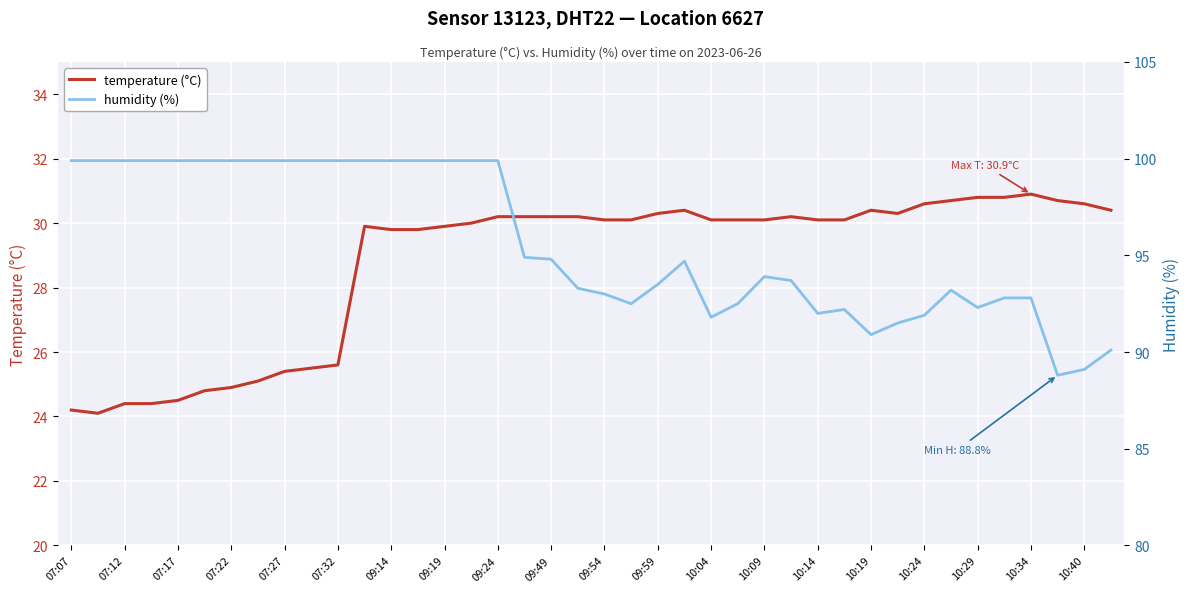

In humidity (%), how many points are lower than both neighbors (excluding endpoints)?

6